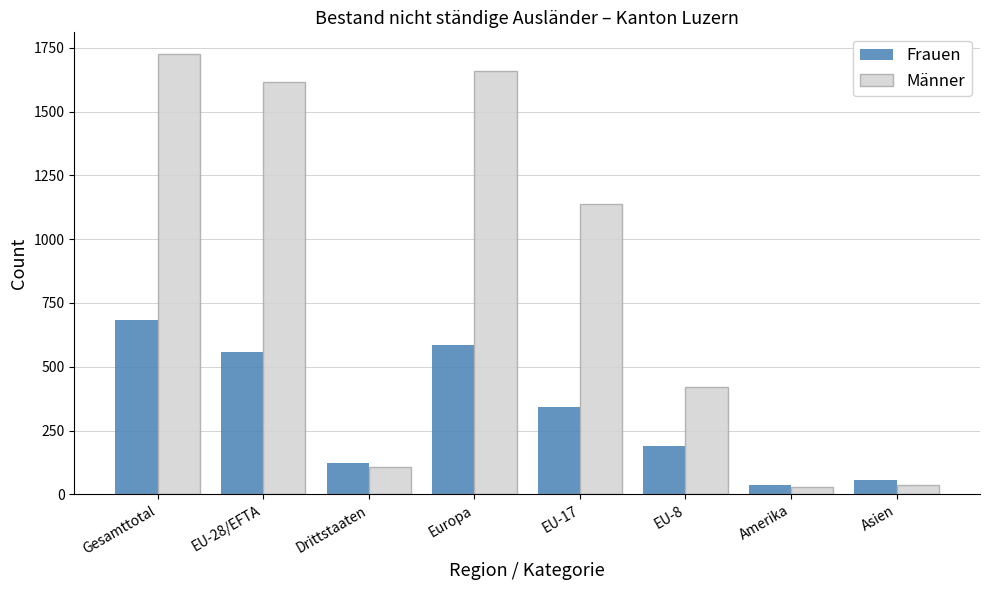

What position from the right is EU-8?

3